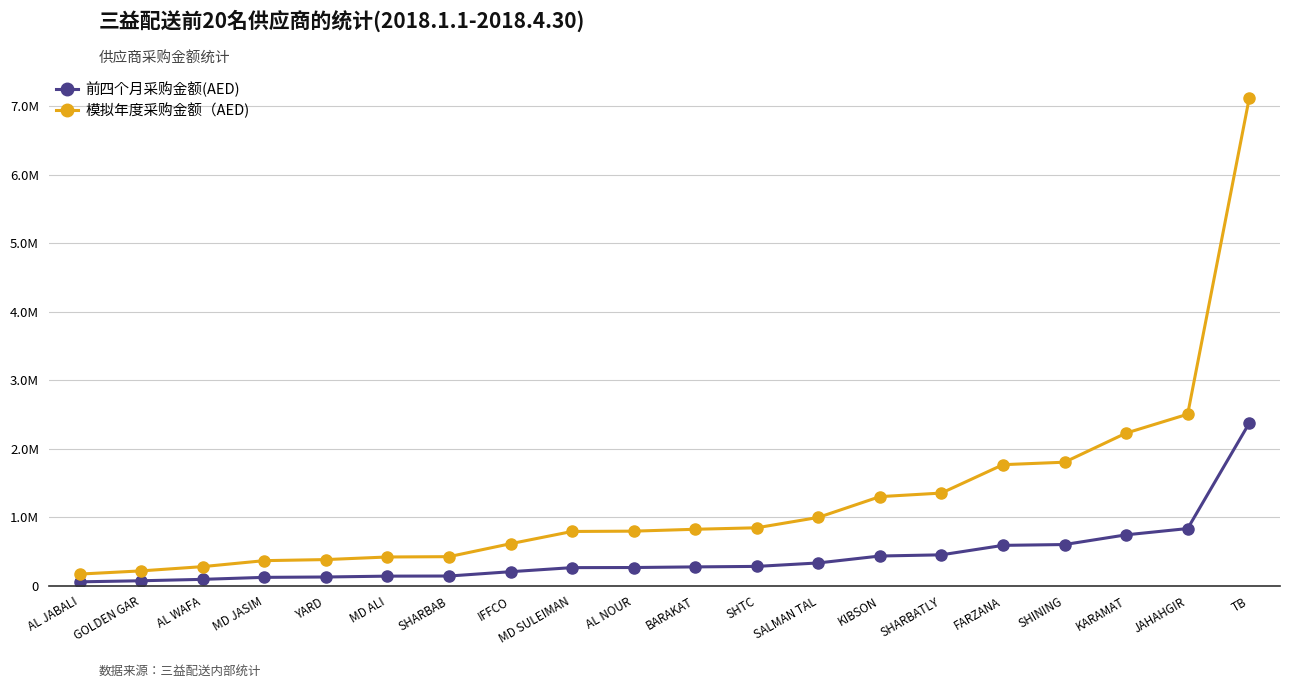

Is the value of 前四个月采购金额(AED) at AL JABALI greater than the value of 模拟年度采购金额（AED) at AL NOUR?

No